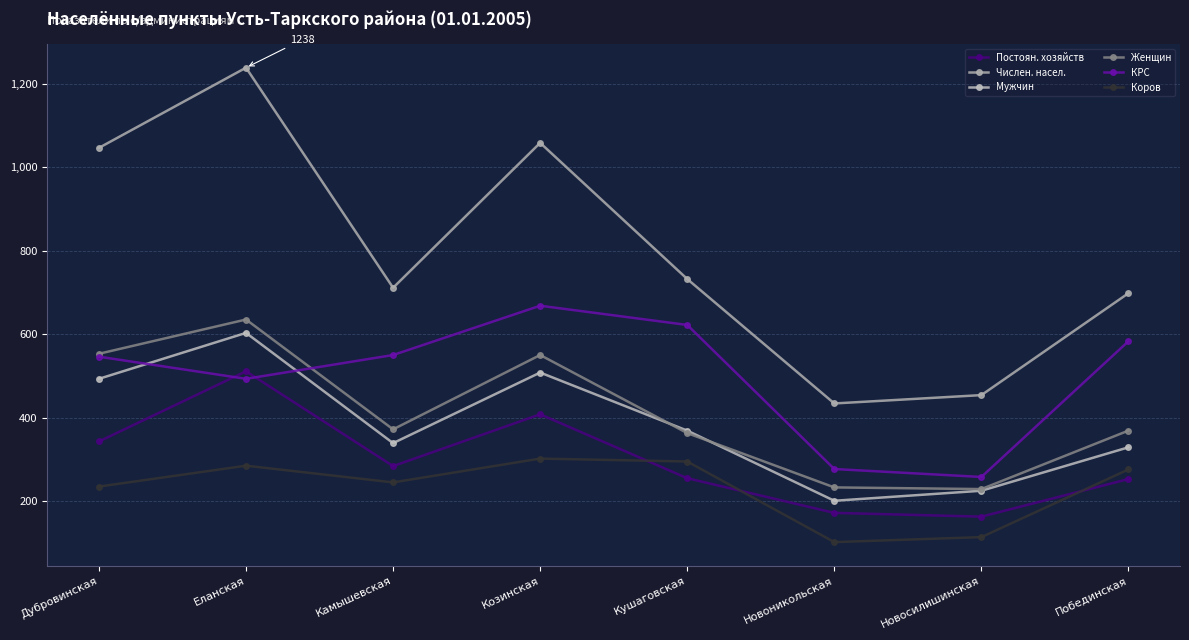

True or false: Коров has more than 2 points higher than both neighbors.

False